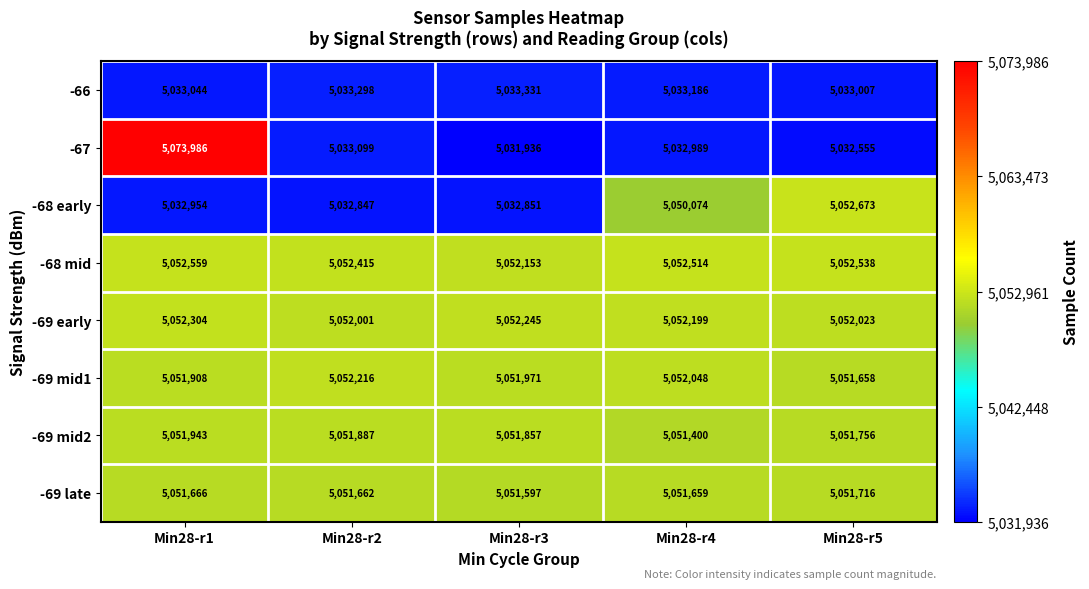

What is the sum of all -68 early values?

25201399